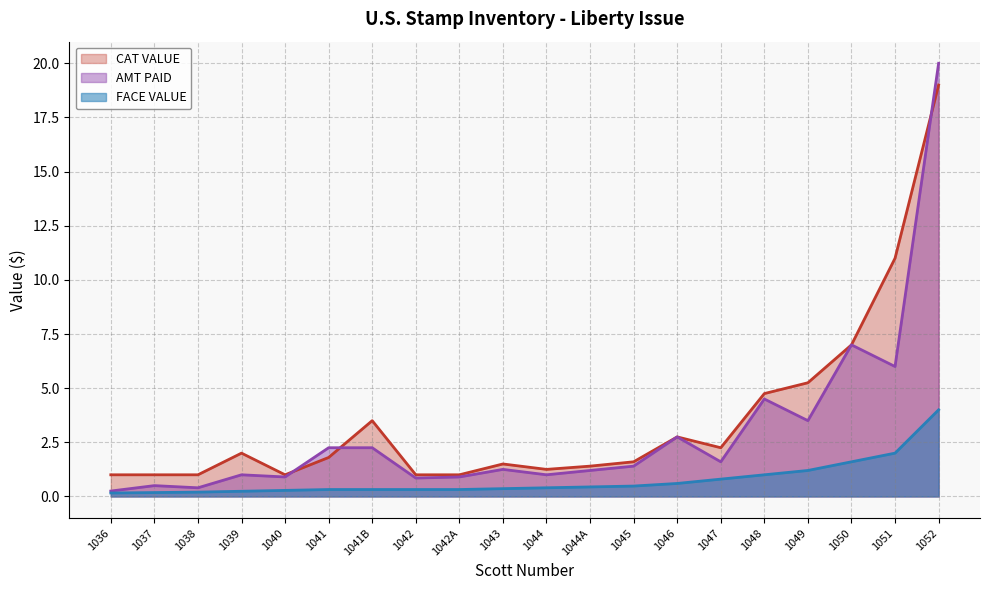

True or false: CAT VALUE has a value of 1.0 at 1038.

True